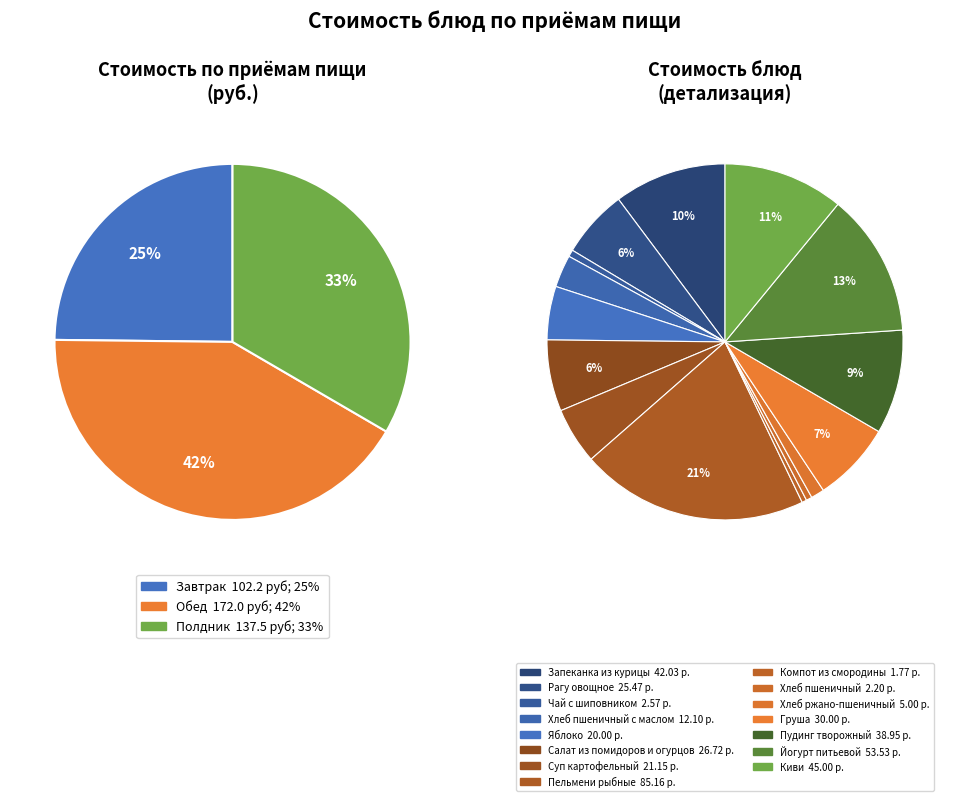

How many slices are in this pie chart?

15